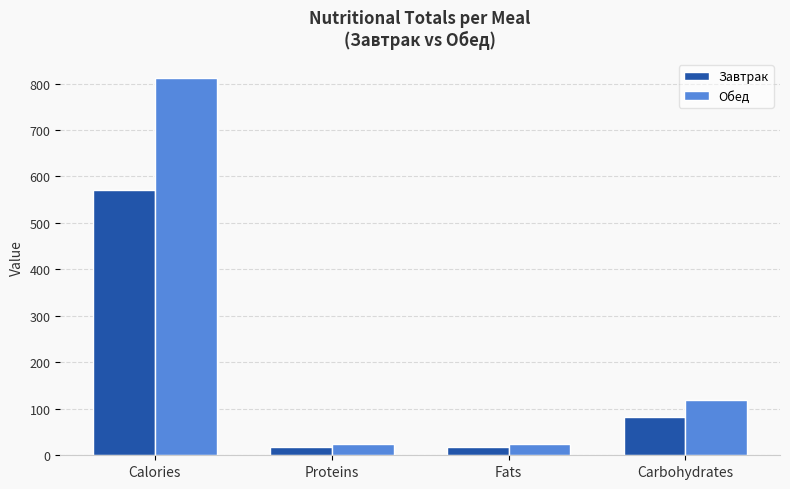

What is the value of the Обед bar at the 4th from the left?

119.7